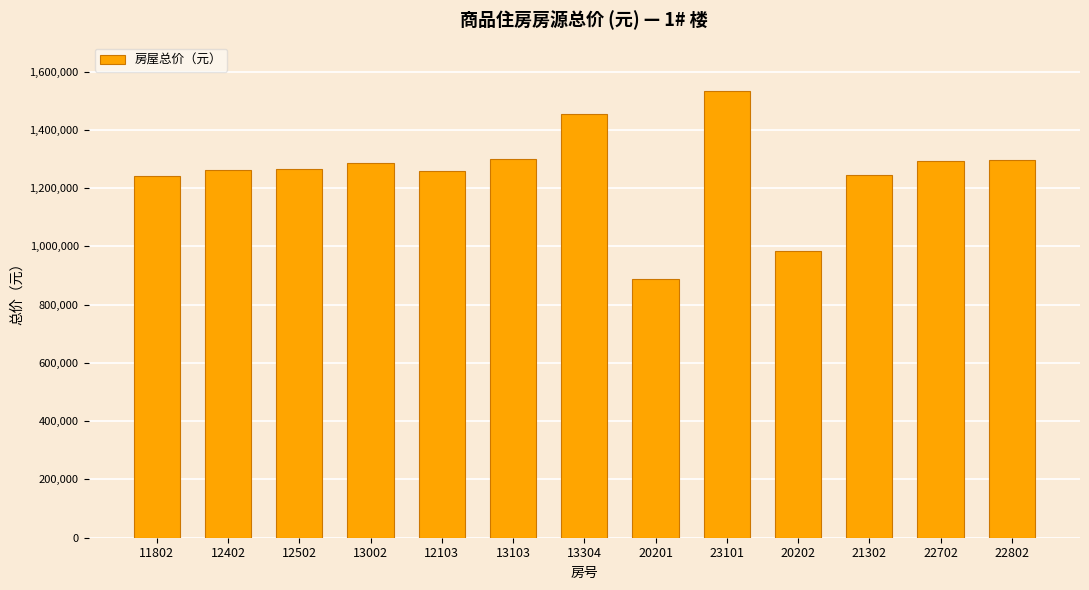

What is the average value?

1254312